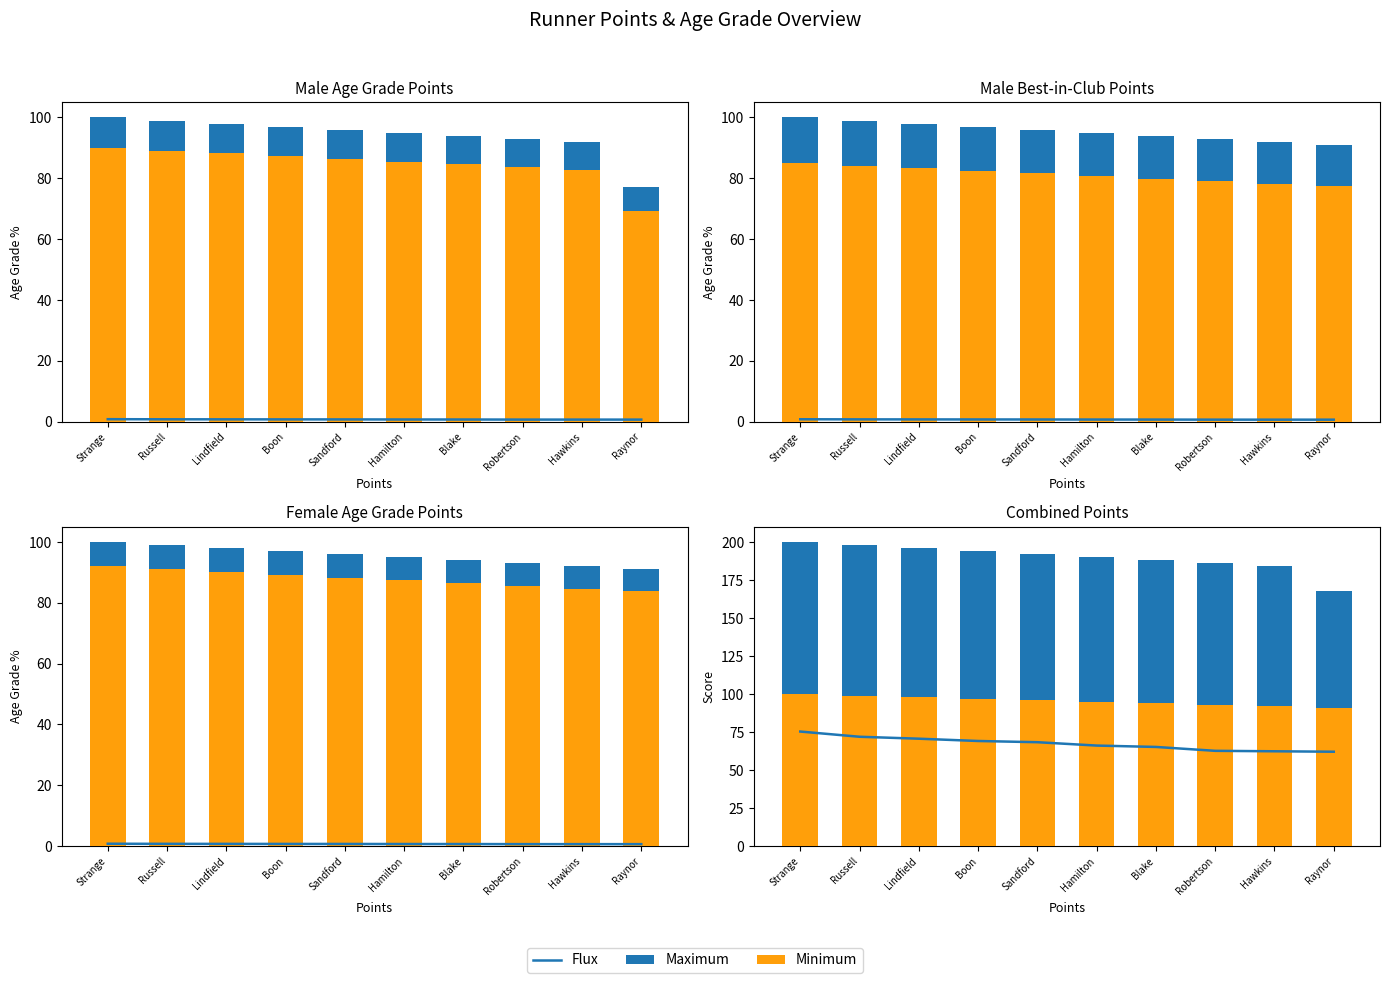

What is the label of the 3rd bar from the right?

Robertson